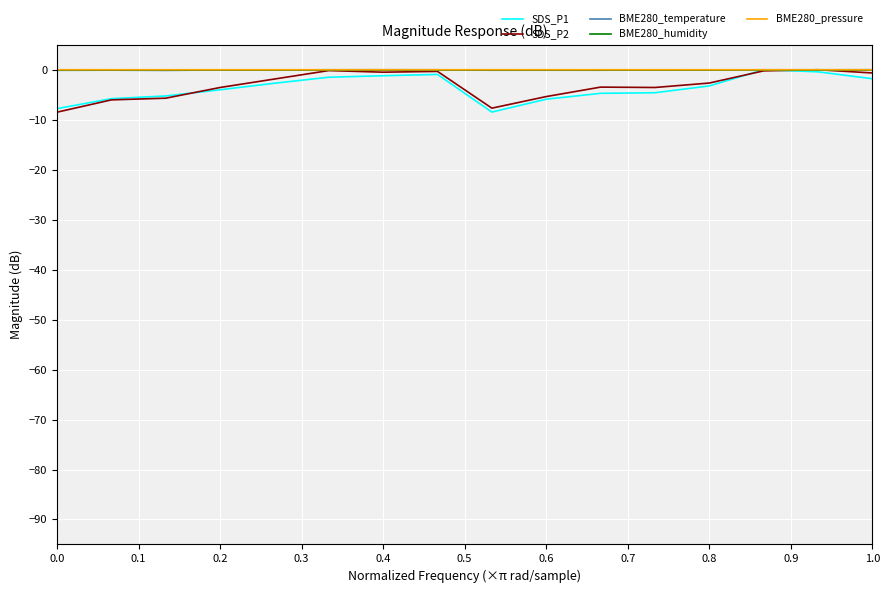

What is the smallest value displayed?

-8.5